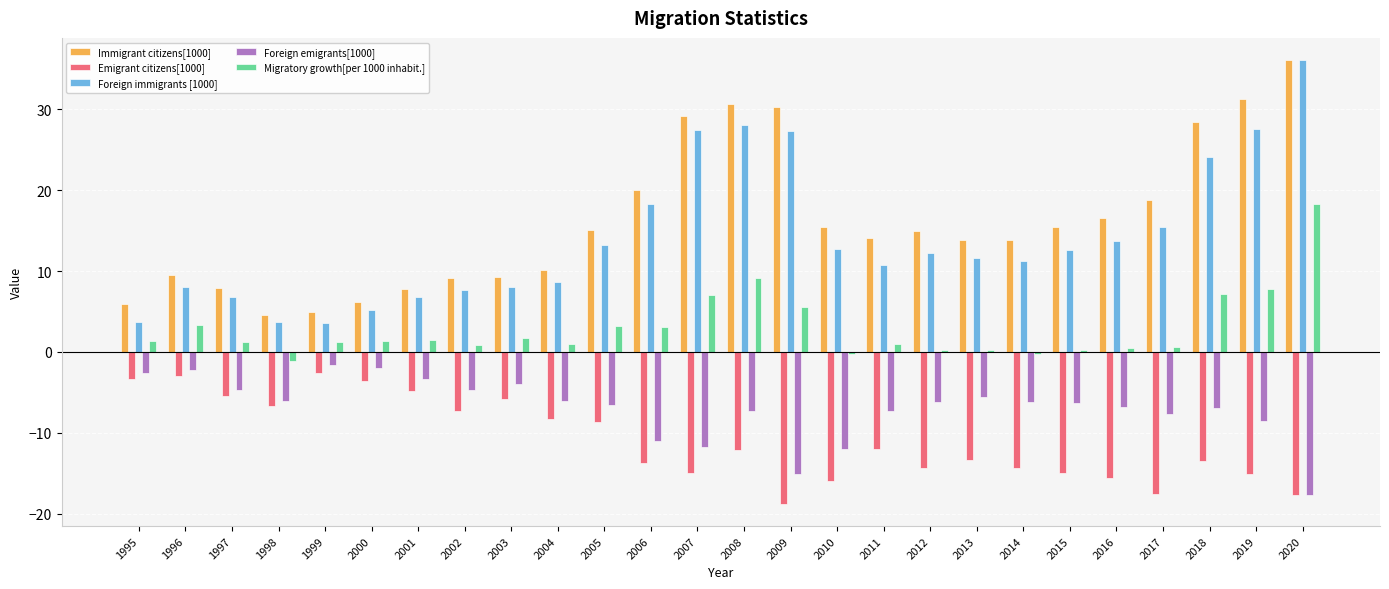

What are all the series names shown in the legend?

Immigrant citizens[1000], Emigrant citizens[1000], Foreign immigrants [1000], Foreign emigrants[1000], Migratory growth[per 1000 inhabit.]